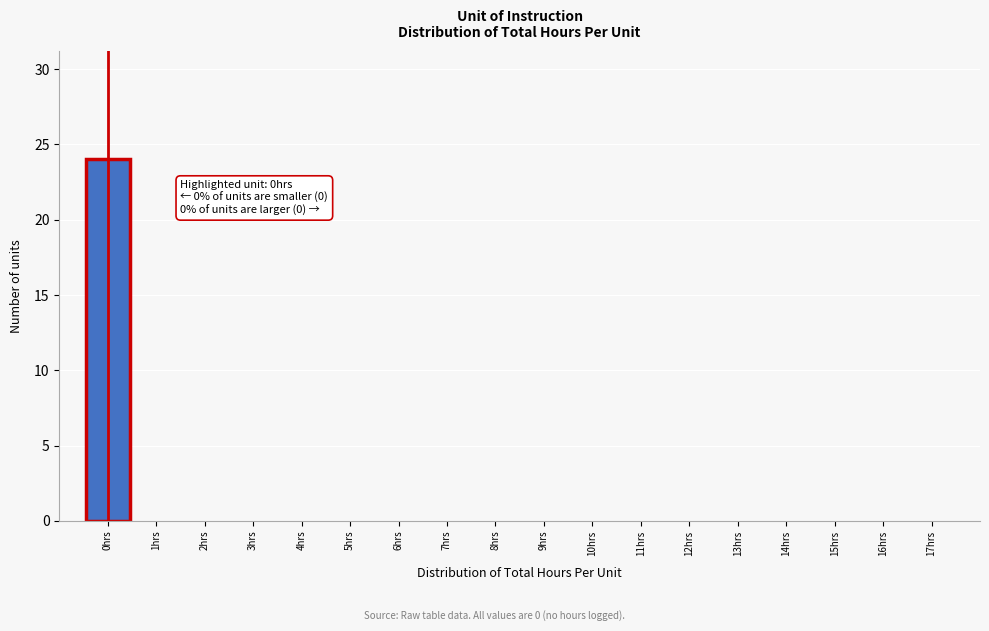

Over which range of the x-axis is the bar tallest?

-0.5 to 0.5